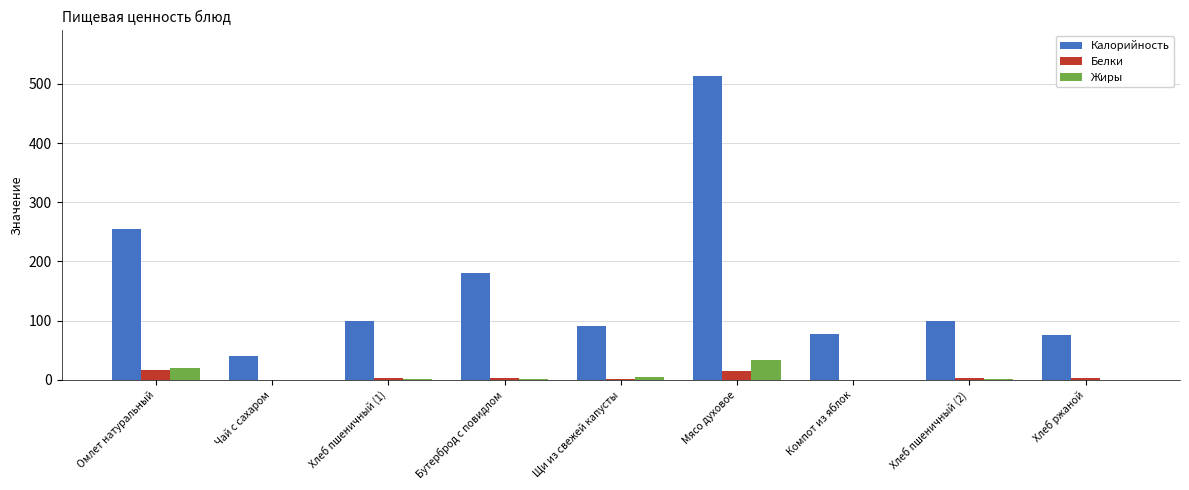

What is the spread (max minus min) of values at Чай с сахаром?

39.9